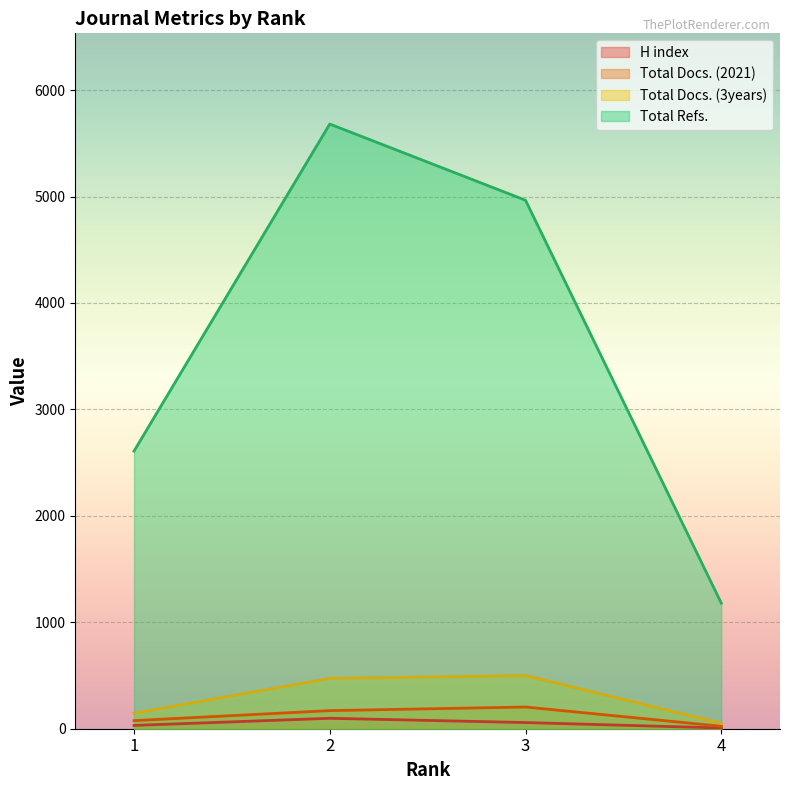

The value of Total Docs. (3years) at 3 is 705. True or false?

False